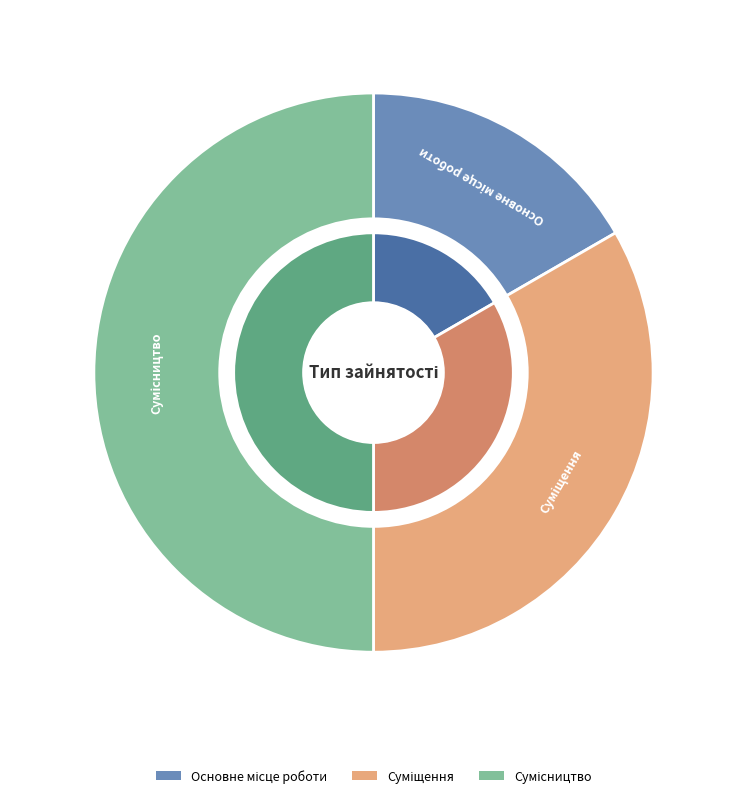

What is the change in value from Основне місце роботи to Сумісництво?

+2